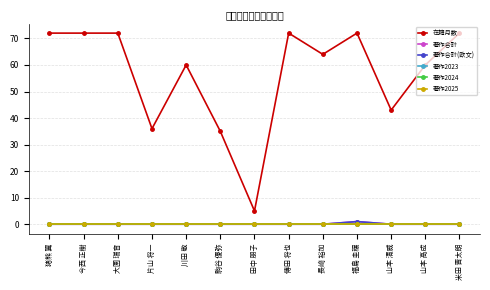

Is this an area chart (filled region under the line)?

No